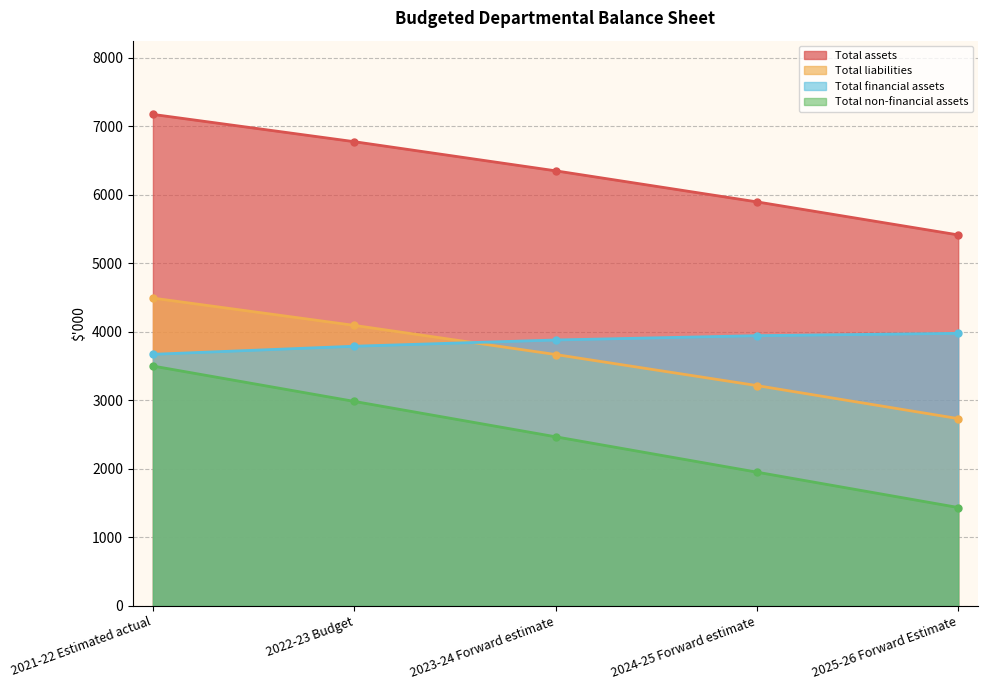

What is the label of the 1st point from the right?

2025-26 Forward Estimate